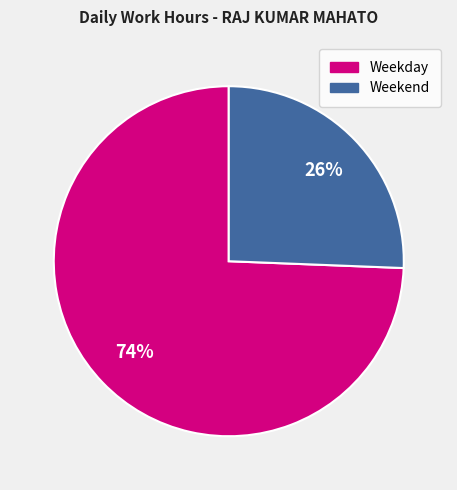

Is there any slice that represents more than half of the pie?

Yes